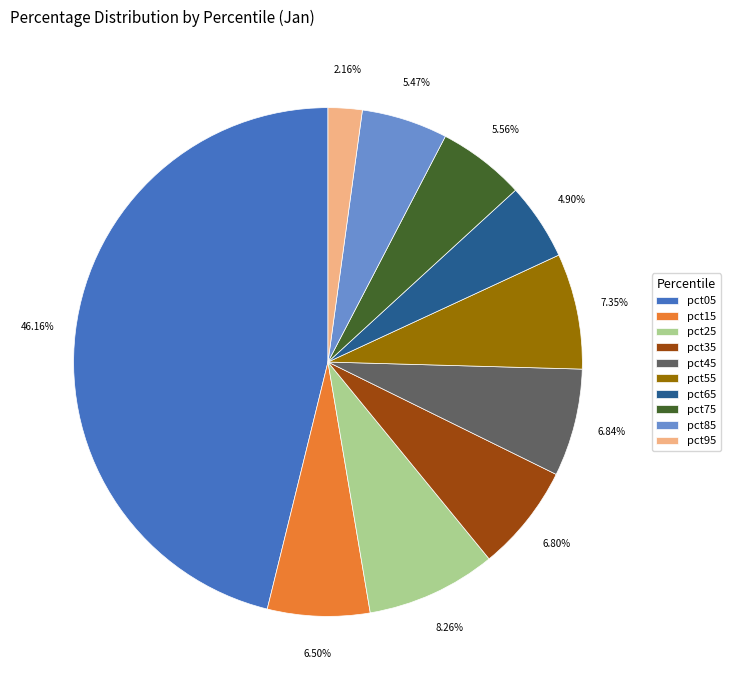

How many slices are in this pie chart?

10